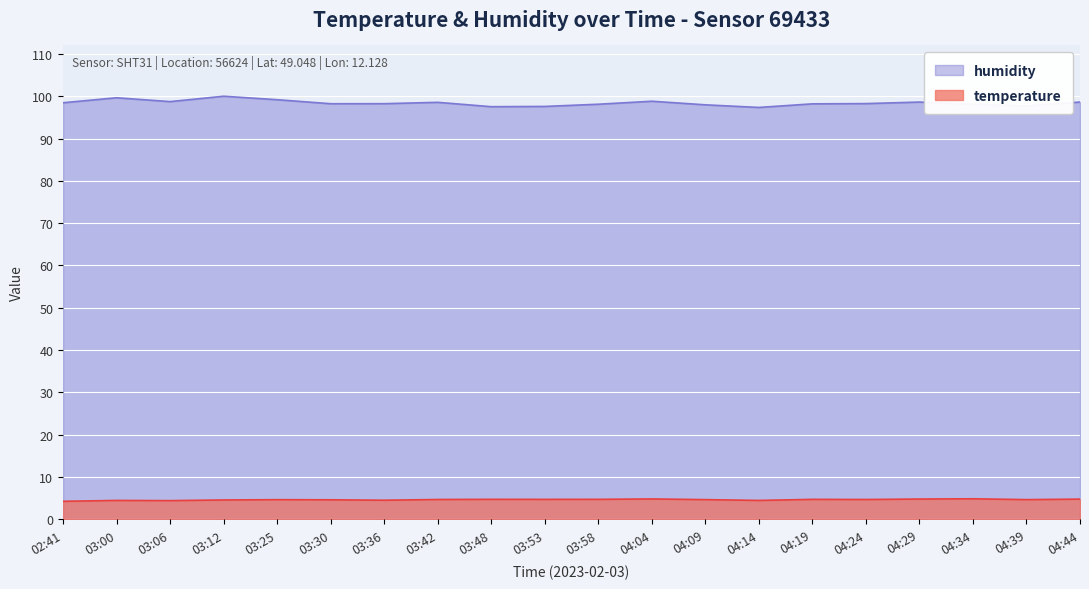

In humidity, how many points are higher than both neighbors (excluding endpoints)?

5